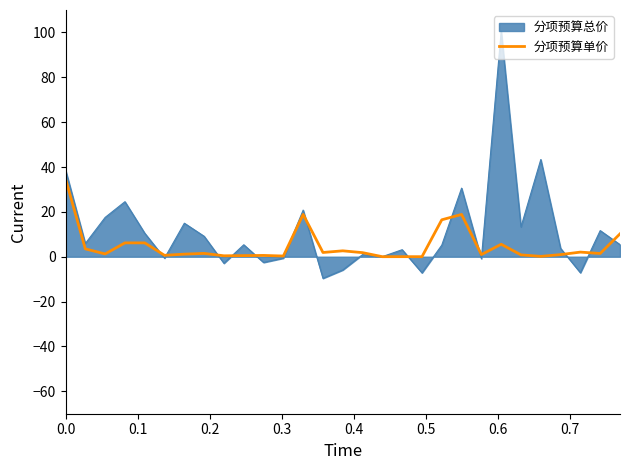

List the series in order of their peak value, highest first.

分项预算总价, 分项预算单价